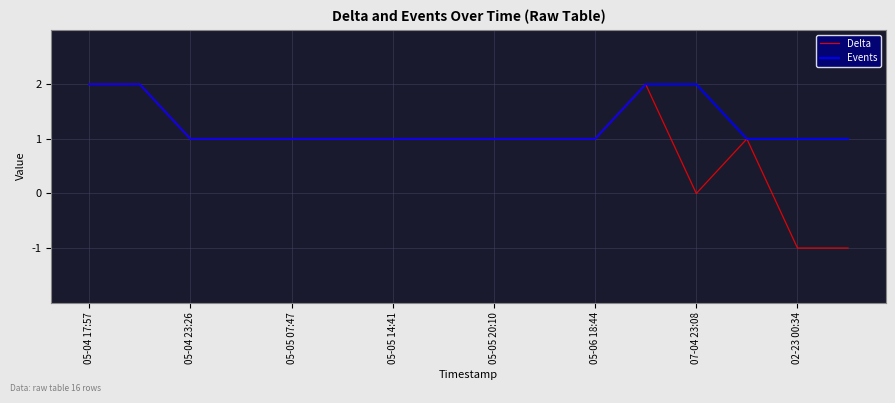

Which series has the largest total across all categories?

Events